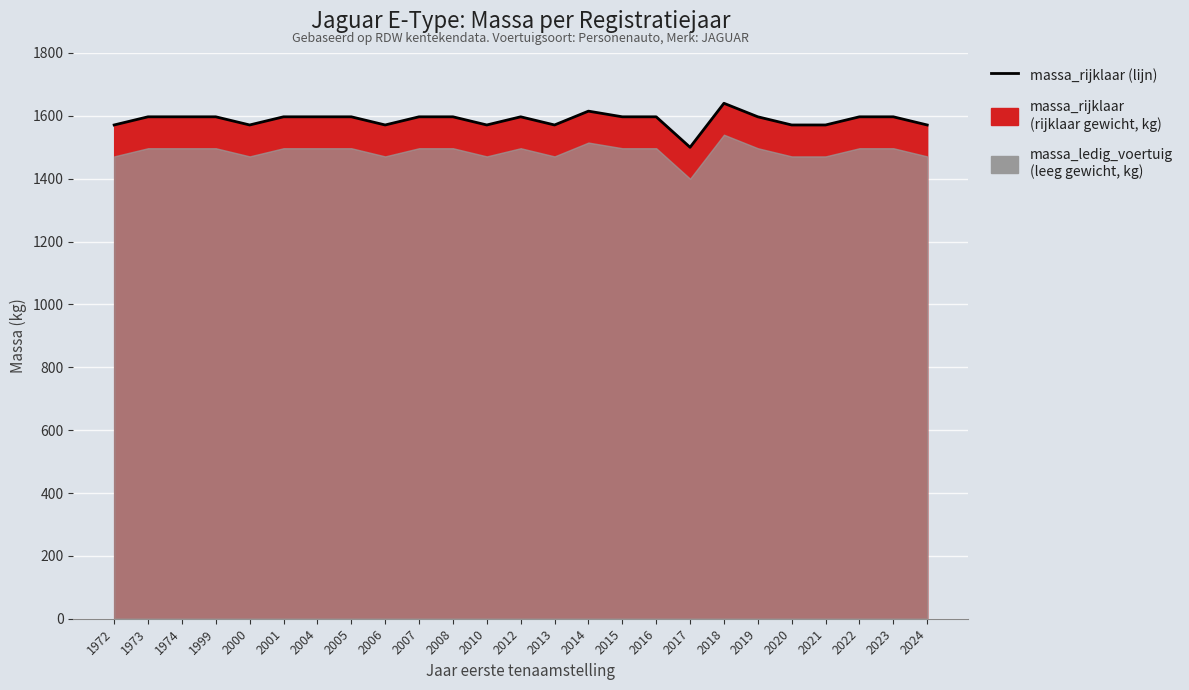

Rank the categories by value from lowest to highest.

2017, 1972, 2000, 2006, 2010, 2013, 2020, 2021, 2024, 1973, 1974, 1999, 2001, 2004, 2005, 2007, 2008, 2012, 2015, 2016, 2019, 2022, 2023, 2014, 2018